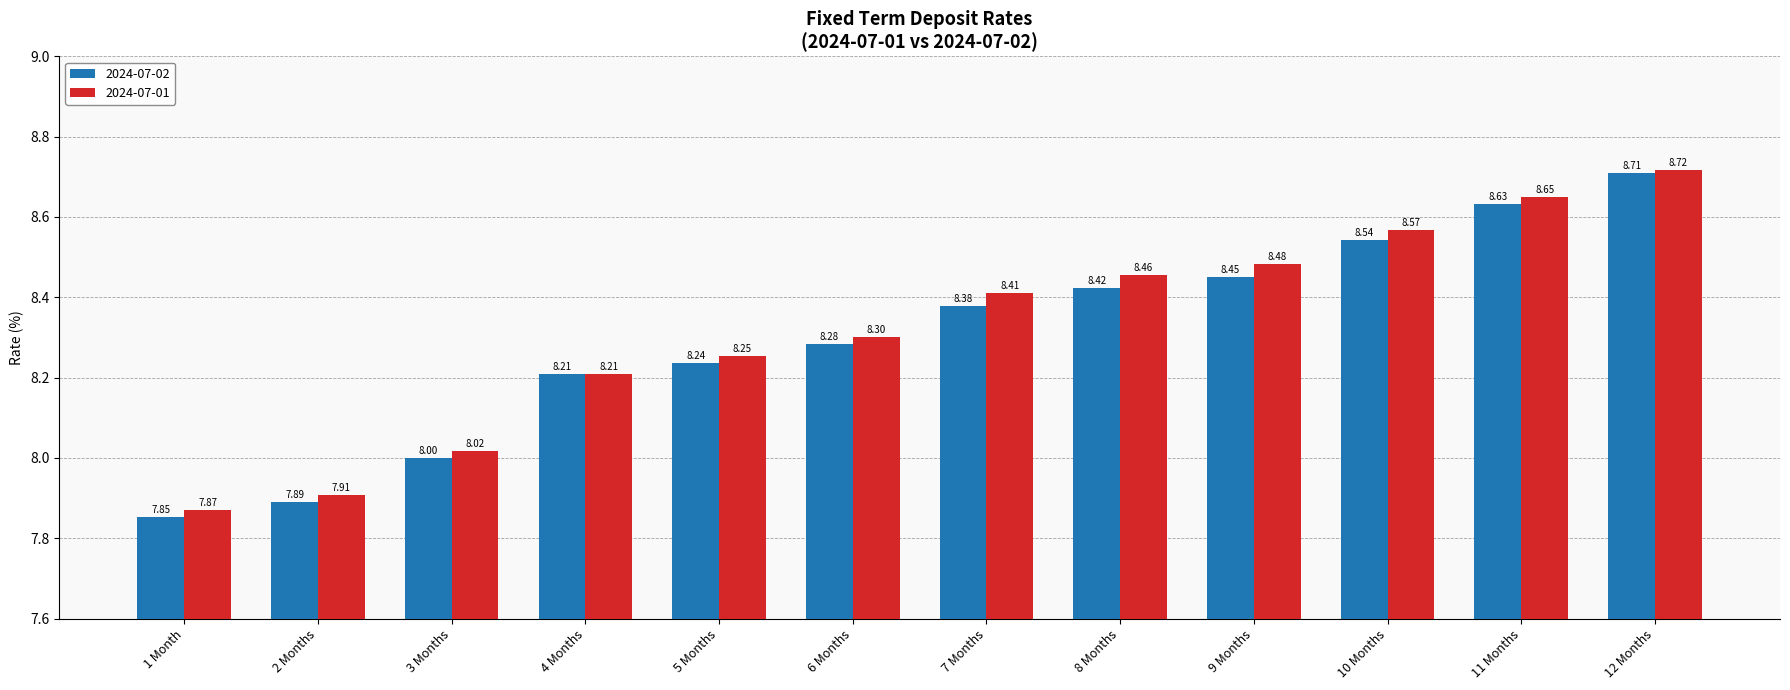

Does the chart contain any negative values?

No